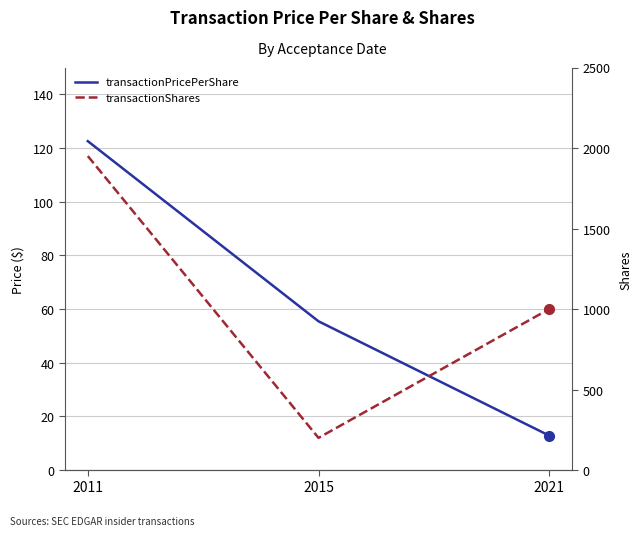

Between 2021 and 2011, which is larger?

2011